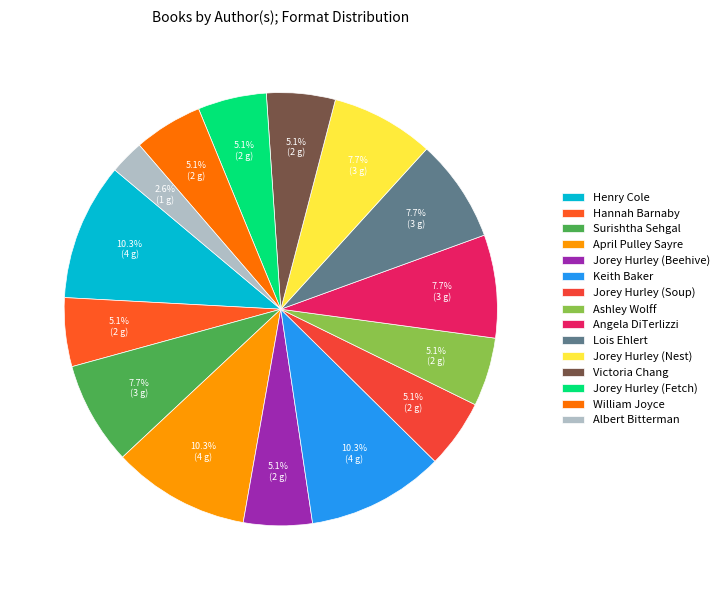

Is it true that Surishtha Sehgal is 17% of the pie?

False